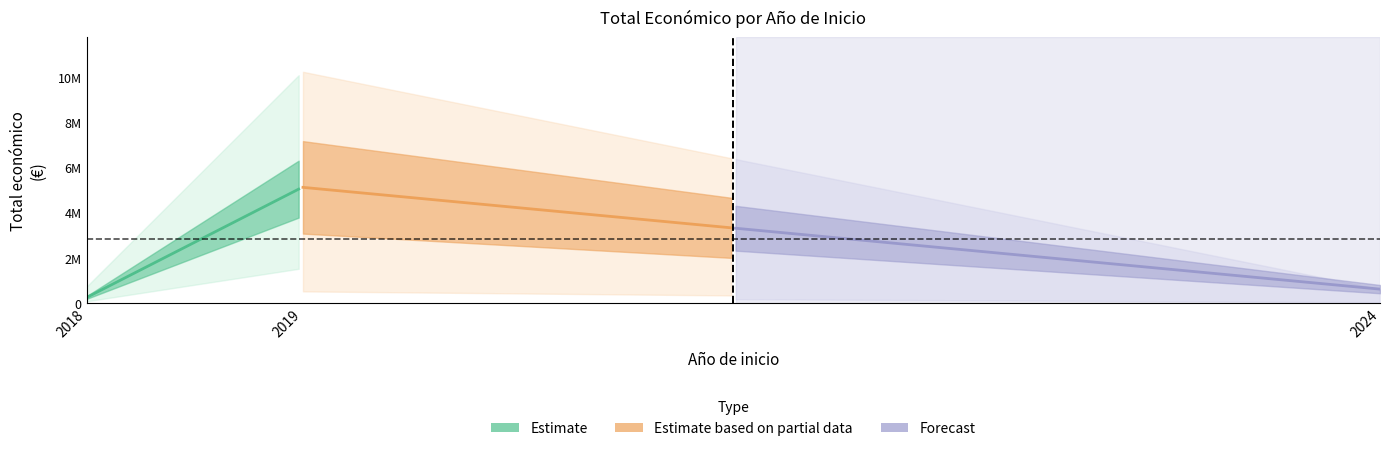

Is this an area chart (filled region under the line)?

No